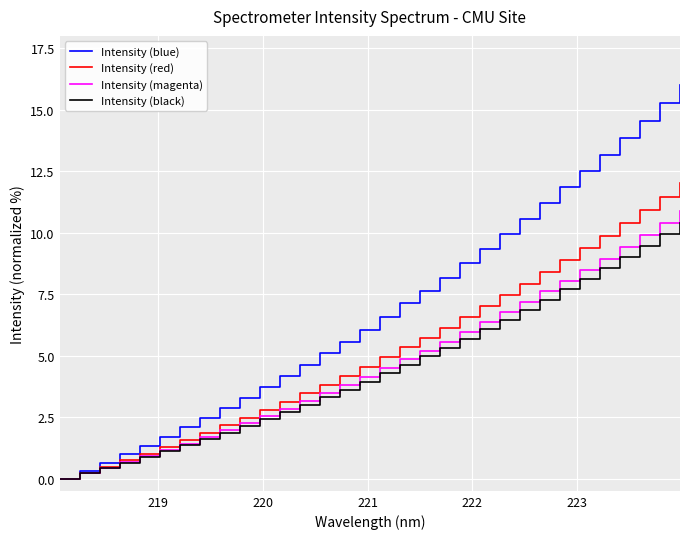

What is the sum of all Intensity (red) values?

166.1